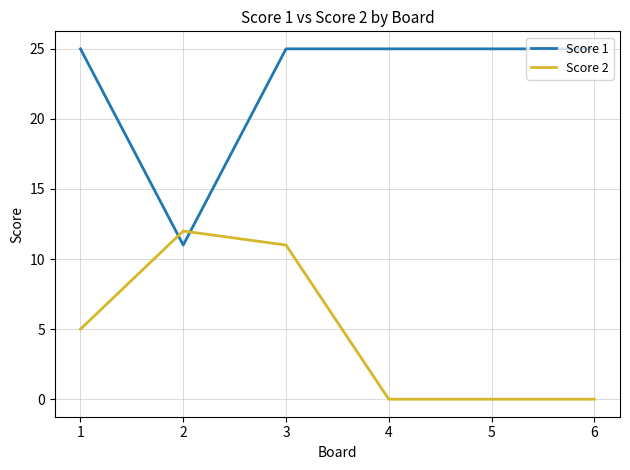

What is the difference between the second highest and minimum values in the Score 2 series?

11